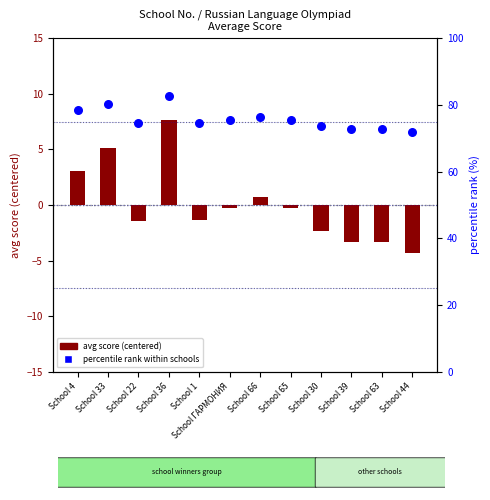

Which series reaches the minimum Y coordinate?

avg score (centered)